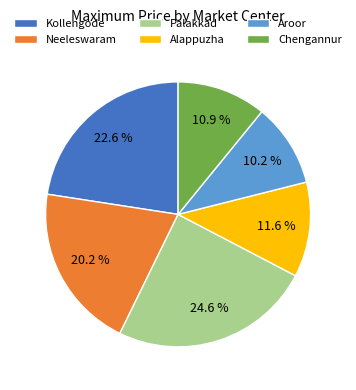

Count the number of slices in the pie.

6